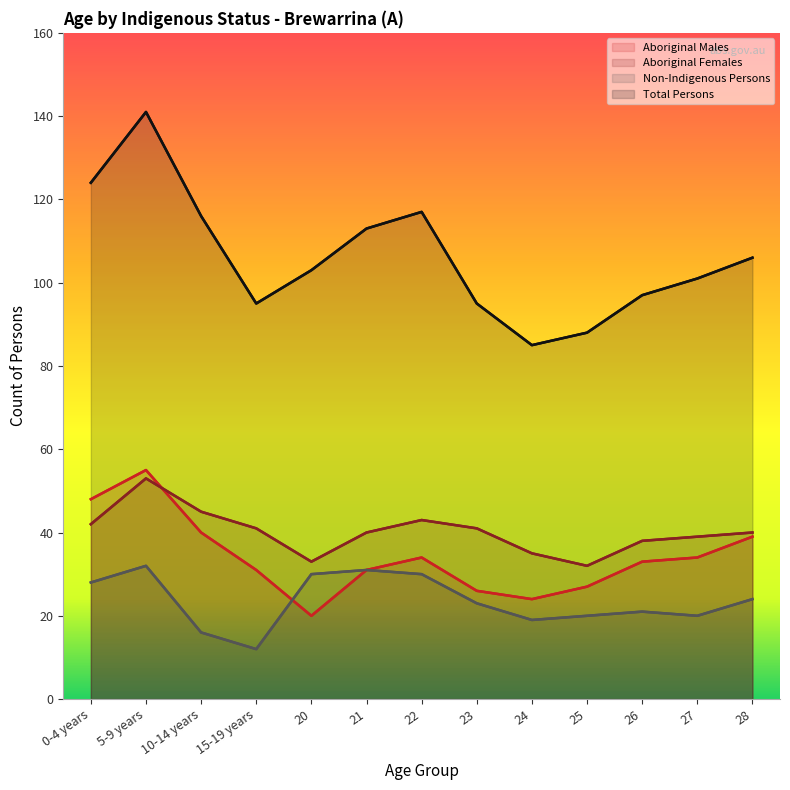

What is the label of the 11th point from the left?

26